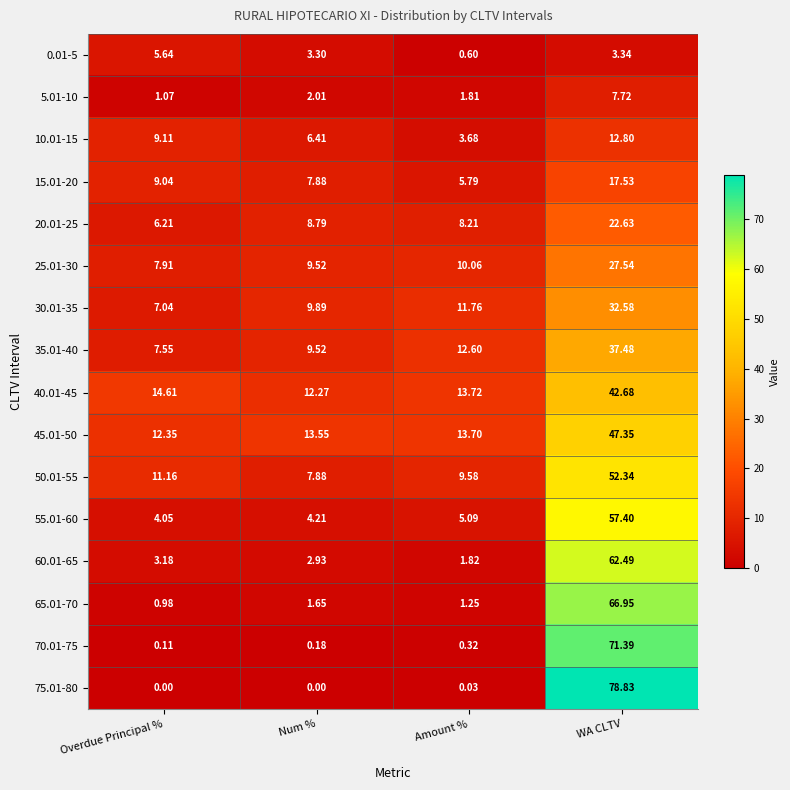

List the labels in order of 70.01-75 value, largest first.

WA CLTV, Amount %, Num %, Overdue Principal %